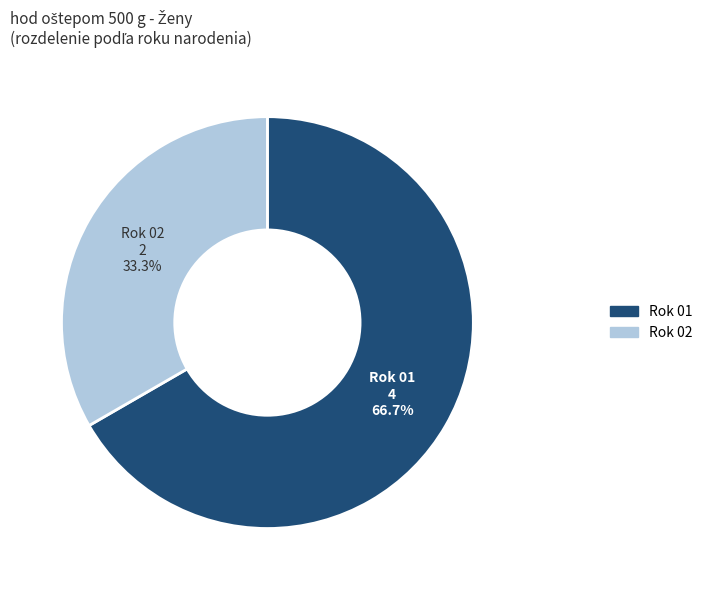

Is there a majority slice in this chart?

Yes